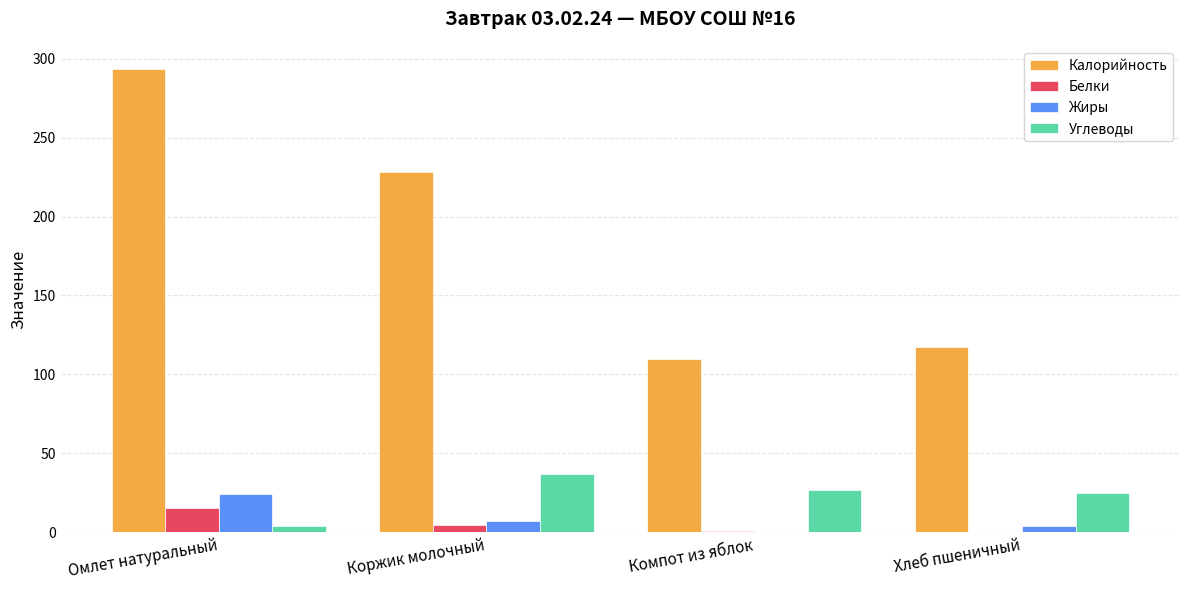

At which category is the sum across all series the highest?

Омлет натуральный